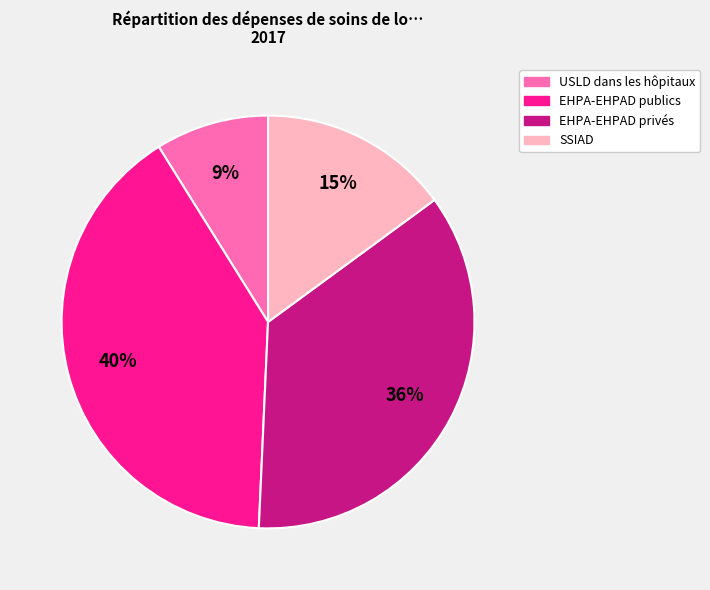

What percentage is the EHPA-EHPAD privés slice, to the nearest percent?

36%